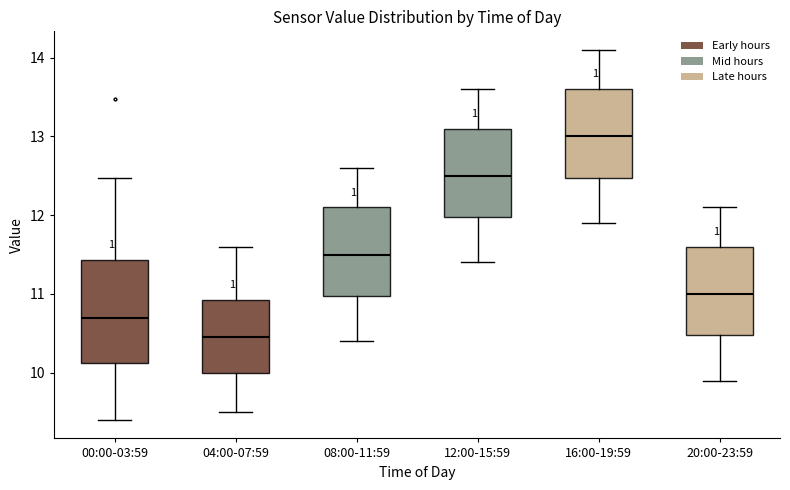

Which box's median line is the highest?

16:00-19:59